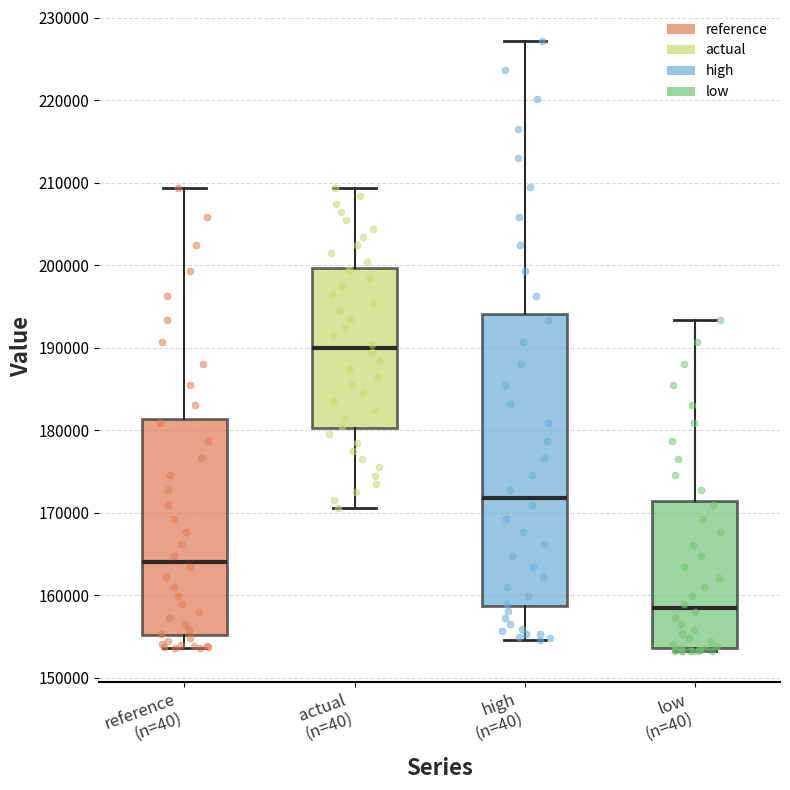

Which box has the lowest median line?

low (n=40)